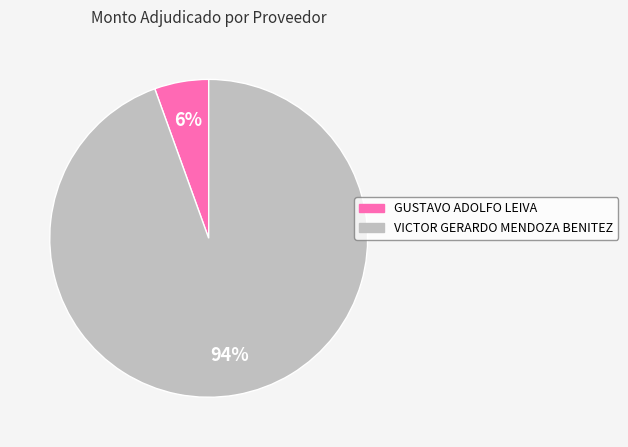

Is it true that GUSTAVO ADOLFO LEIVA is 1% of the pie?

False